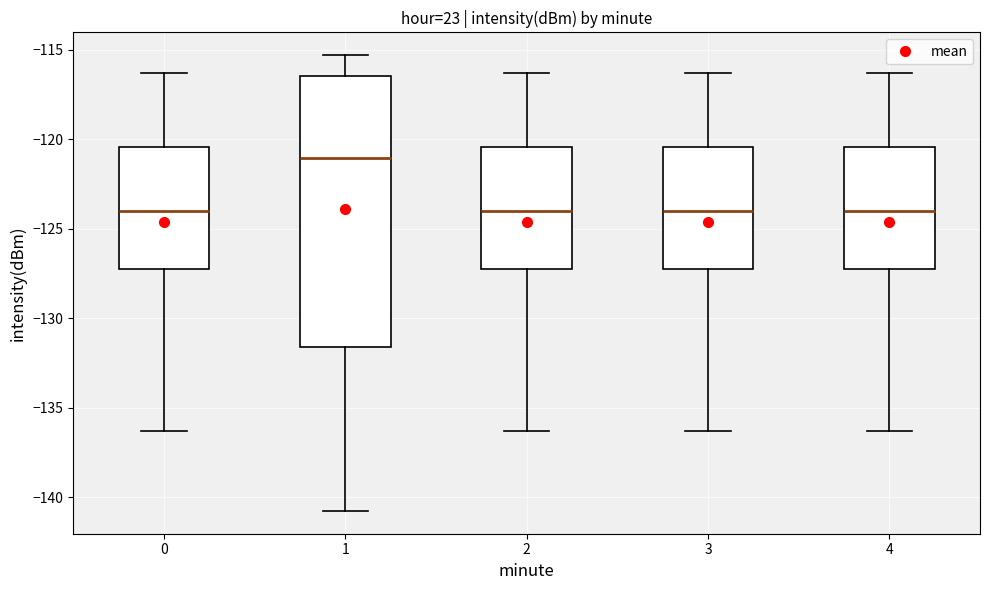

Comparing the boxes themselves (not the whiskers), which one is the tallest?

1